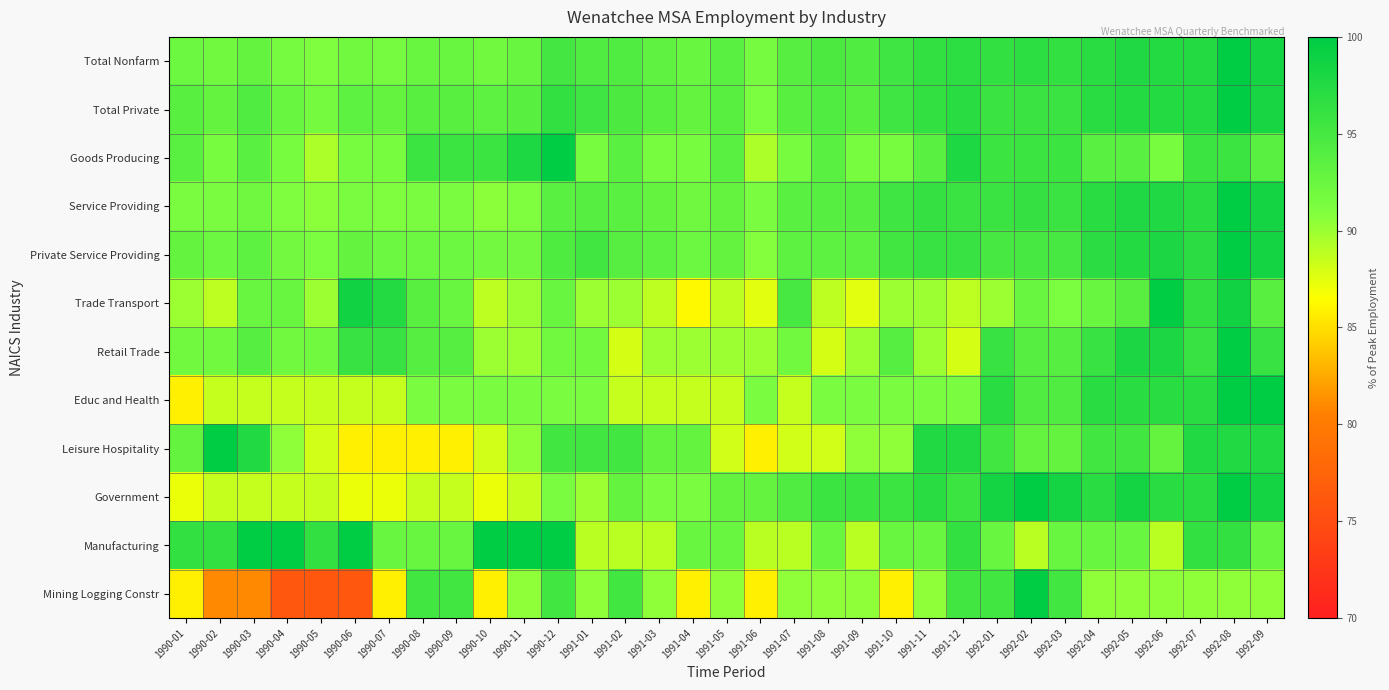

Reading left to right, transcribe all the data shown in this chart.

Total Nonfarm: 1990-01=92.3	1990-02=92.0	1990-03=92.9	1990-04=91.6	1990-05=91.0	1990-06=92.0	1990-07=91.6	1990-08=92.6	1990-09=92.6	1990-10=92.0	1990-11=92.6	1990-12=95.2	1991-01=94.2	1991-02=94.2	1991-03=93.2	1991-04=92.6	1991-05=93.6	1991-06=91.6	1991-07=93.9	1991-08=94.5	1991-09=94.2	1991-10=95.5	1991-11=96.5	1991-12=96.8	1992-01=96.5	1992-02=96.8	1992-03=96.5	1992-04=97.1	1992-05=97.7	1992-06=97.4	1992-07=97.4	1992-08=100.0	1992-09=98.4
Total Private: 1990-01=93.8	1990-02=92.9	1990-03=94.2	1990-04=92.5	1990-05=91.7	1990-06=93.4	1990-07=92.9	1990-08=93.8	1990-09=93.8	1990-10=93.4	1990-11=93.8	1990-12=96.3	1991-01=95.4	1991-02=94.6	1991-03=93.8	1991-04=92.9	1991-05=93.8	1991-06=91.3	1991-07=93.8	1991-08=94.2	1991-09=93.8	1991-10=95.4	1991-11=96.3	1991-12=97.1	1992-01=95.9	1992-02=95.9	1992-03=95.9	1992-04=97.1	1992-05=97.5	1992-06=97.5	1992-07=97.5	1992-08=100.0	1992-09=98.3
Goods Producing: 1990-01=93.6	1990-02=91.5	1990-03=93.6	1990-04=91.5	1990-05=89.4	1990-06=91.5	1990-07=91.5	1990-08=95.7	1990-09=95.7	1990-10=95.7	1990-11=97.9	1990-12=100.0	1991-01=91.5	1991-02=93.6	1991-03=91.5	1991-04=91.5	1991-05=93.6	1991-06=89.4	1991-07=91.5	1991-08=93.6	1991-09=91.5	1991-10=91.5	1991-11=93.6	1991-12=97.9	1992-01=95.7	1992-02=95.7	1992-03=95.7	1992-04=93.6	1992-05=93.6	1992-06=91.5	1992-07=95.7	1992-08=95.7	1992-09=93.6
Service Providing: 1990-01=91.4	1990-02=91.4	1990-03=92.1	1990-04=91.0	1990-05=90.6	1990-06=91.4	1990-07=91.0	1990-08=91.4	1990-09=91.4	1990-10=90.6	1990-11=91.0	1990-12=93.6	1991-01=94.0	1991-02=93.6	1991-03=92.9	1991-04=92.1	1991-05=92.9	1991-06=91.4	1991-07=93.6	1991-08=94.0	1991-09=94.0	1991-10=95.5	1991-11=96.2	1991-12=95.9	1992-01=95.9	1992-02=96.2	1992-03=95.9	1992-04=97.0	1992-05=97.7	1992-06=97.7	1992-07=97.0	1992-08=100.0	1992-09=98.5
Private Service Providing: 1990-01=92.9	1990-02=92.3	1990-03=93.4	1990-04=91.8	1990-05=91.3	1990-06=92.9	1990-07=92.3	1990-08=92.3	1990-09=92.3	1990-10=91.8	1990-11=91.8	1990-12=94.4	1991-01=95.4	1991-02=93.9	1991-03=93.4	1991-04=92.3	1991-05=92.9	1991-06=90.8	1991-07=93.4	1991-08=93.4	1991-09=93.4	1991-10=95.4	1991-11=95.9	1991-12=95.9	1992-01=94.9	1992-02=94.9	1992-03=94.9	1992-04=96.9	1992-05=97.4	1992-06=98.0	1992-07=96.9	1992-08=100.0	1992-09=98.5
Trade Transport: 1990-01=90.0	1990-02=88.8	1990-03=92.5	1990-04=92.5	1990-05=90.0	1990-06=98.8	1990-07=97.5	1990-08=93.8	1990-09=92.5	1990-10=88.8	1990-11=90.0	1990-12=92.5	1991-01=90.0	1991-02=90.0	1991-03=88.8	1991-04=86.2	1991-05=88.8	1991-06=87.5	1991-07=95.0	1991-08=88.8	1991-09=87.5	1991-10=90.0	1991-11=90.0	1991-12=88.8	1992-01=90.0	1992-02=92.5	1992-03=91.2	1992-04=92.5	1992-05=93.8	1992-06=100.0	1992-07=96.2	1992-08=98.8	1992-09=93.8
Retail Trade: 1990-01=92.0	1990-02=92.0	1990-03=94.0	1990-04=92.0	1990-05=92.0	1990-06=96.0	1990-07=96.0	1990-08=94.0	1990-09=94.0	1990-10=90.0	1990-11=90.0	1990-12=92.0	1991-01=92.0	1991-02=88.0	1991-03=90.0	1991-04=90.0	1991-05=90.0	1991-06=90.0	1991-07=92.0	1991-08=88.0	1991-09=90.0	1991-10=94.0	1991-11=90.0	1991-12=88.0	1992-01=96.0	1992-02=94.0	1992-03=94.0	1992-04=96.0	1992-05=98.0	1992-06=98.0	1992-07=96.0	1992-08=100.0	1992-09=96.0
Educ and Health: 1990-01=85.7	1990-02=88.6	1990-03=88.6	1990-04=88.6	1990-05=88.6	1990-06=88.6	1990-07=88.6	1990-08=91.4	1990-09=91.4	1990-10=91.4	1990-11=91.4	1990-12=91.4	1991-01=91.4	1991-02=88.6	1991-03=88.6	1991-04=88.6	1991-05=88.6	1991-06=91.4	1991-07=88.6	1991-08=91.4	1991-09=91.4	1991-10=91.4	1991-11=91.4	1991-12=91.4	1992-01=97.1	1992-02=94.3	1992-03=94.3	1992-04=97.1	1992-05=97.1	1992-06=97.1	1992-07=97.1	1992-08=100.0	1992-09=100.0
Leisure Hospitality: 1990-01=92.9	1990-02=100.0	1990-03=97.6	1990-04=90.5	1990-05=88.1	1990-06=85.7	1990-07=85.7	1990-08=85.7	1990-09=85.7	1990-10=88.1	1990-11=90.5	1990-12=95.2	1991-01=95.2	1991-02=95.2	1991-03=92.9	1991-04=92.9	1991-05=88.1	1991-06=85.7	1991-07=88.1	1991-08=88.1	1991-09=90.5	1991-10=90.5	1991-11=97.6	1991-12=97.6	1992-01=95.2	1992-02=92.9	1992-03=92.9	1992-04=95.2	1992-05=95.2	1992-06=92.9	1992-07=97.6	1992-08=97.6	1992-09=97.6
Government: 1990-01=87.1	1990-02=88.6	1990-03=88.6	1990-04=88.6	1990-05=88.6	1990-06=87.1	1990-07=87.1	1990-08=88.6	1990-09=88.6	1990-10=87.1	1990-11=88.6	1990-12=91.4	1991-01=90.0	1991-02=92.9	1991-03=91.4	1991-04=91.4	1991-05=92.9	1991-06=92.9	1991-07=94.3	1991-08=95.7	1991-09=95.7	1991-10=95.7	1991-11=97.1	1991-12=95.7	1992-01=98.6	1992-02=100.0	1992-03=98.6	1992-04=97.1	1992-05=98.6	1992-06=97.1	1992-07=97.1	1992-08=100.0	1992-09=98.6
Manufacturing: 1990-01=96.3	1990-02=96.3	1990-03=100.0	1990-04=100.0	1990-05=96.3	1990-06=100.0	1990-07=92.6	1990-08=92.6	1990-09=92.6	1990-10=100.0	1990-11=100.0	1990-12=100.0	1991-01=88.9	1991-02=88.9	1991-03=88.9	1991-04=92.6	1991-05=92.6	1991-06=88.9	1991-07=88.9	1991-08=92.6	1991-09=88.9	1991-10=92.6	1991-11=92.6	1991-12=96.3	1992-01=92.6	1992-02=88.9	1992-03=92.6	1992-04=92.6	1992-05=92.6	1992-06=88.9	1992-07=96.3	1992-08=96.3	1992-09=92.6
Mining Logging Constr: 1990-01=85.7	1990-02=81.0	1990-03=81.0	1990-04=76.2	1990-05=76.2	1990-06=76.2	1990-07=85.7	1990-08=95.2	1990-09=95.2	1990-10=85.7	1990-11=90.5	1990-12=95.2	1991-01=90.5	1991-02=95.2	1991-03=90.5	1991-04=85.7	1991-05=90.5	1991-06=85.7	1991-07=90.5	1991-08=90.5	1991-09=90.5	1991-10=85.7	1991-11=90.5	1991-12=95.2	1992-01=95.2	1992-02=100.0	1992-03=95.2	1992-04=90.5	1992-05=90.5	1992-06=90.5	1992-07=90.5	1992-08=90.5	1992-09=90.5